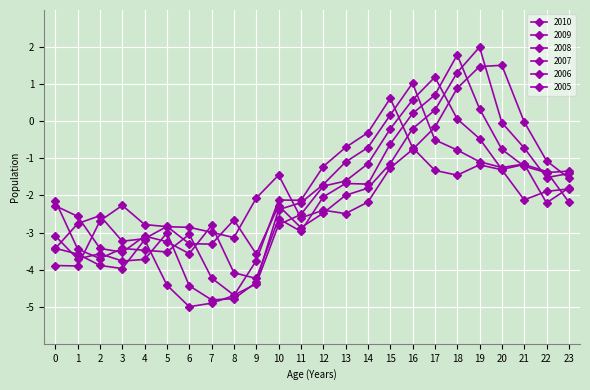

Does the chart have visible grid lines?

Yes